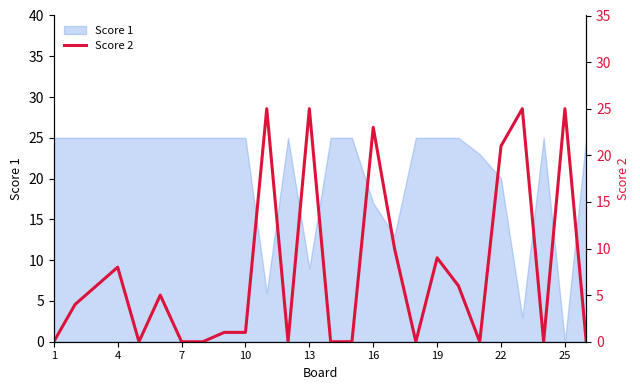

How many values are above zero?

15